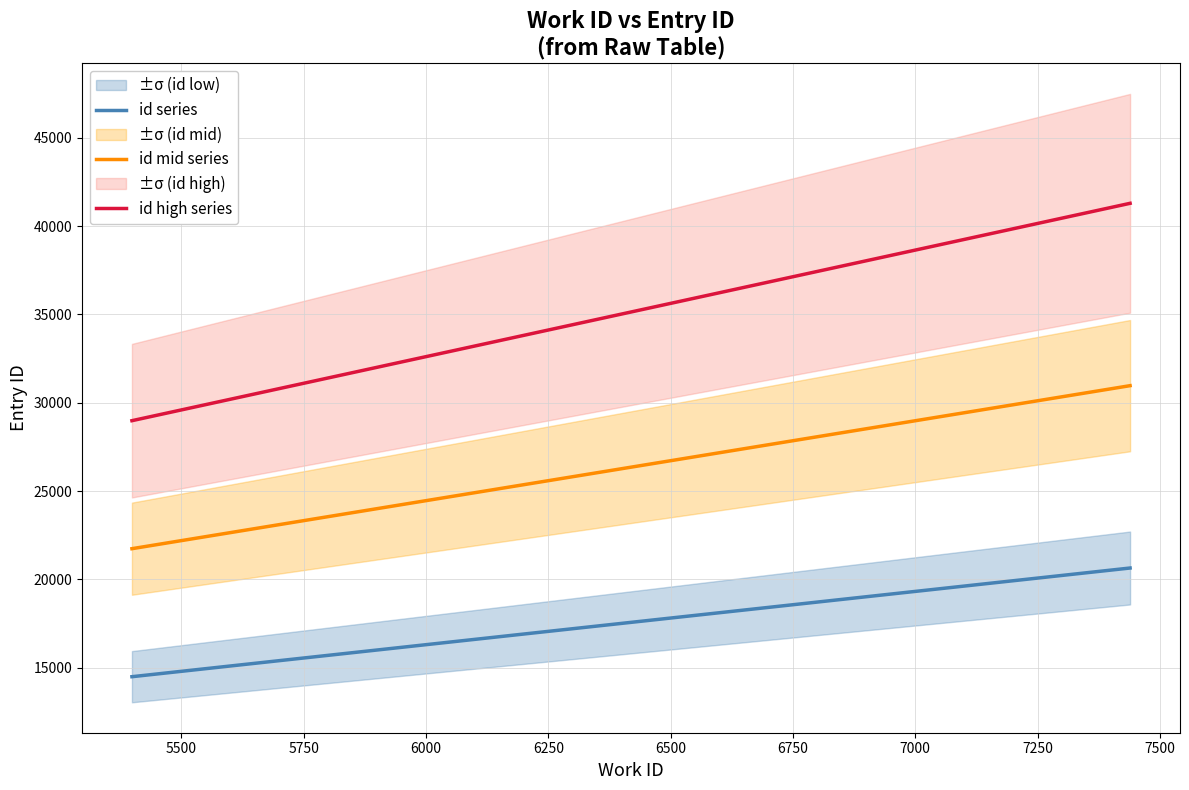

True or false: id high series and id mid series intersect in this chart.

False